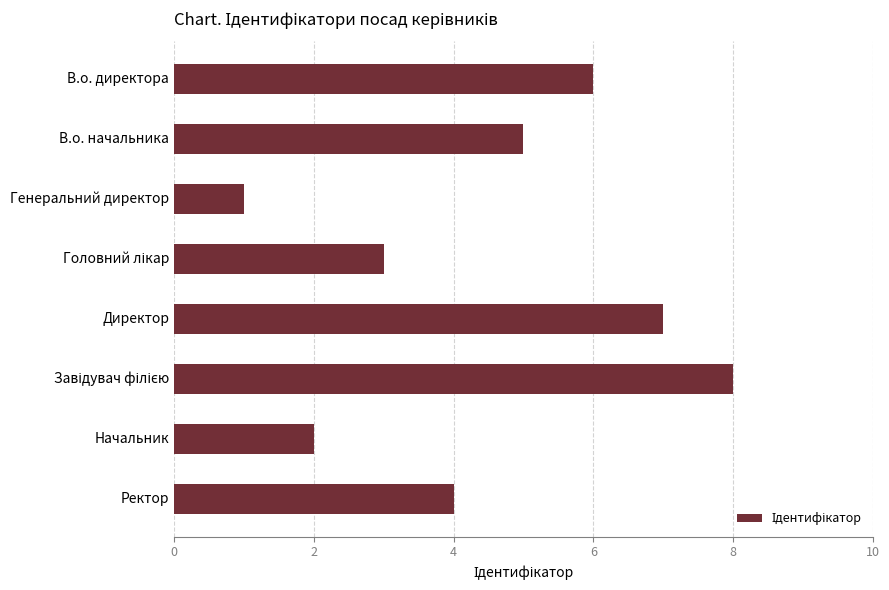

Where is the data nearest to the value 4?

Ректор